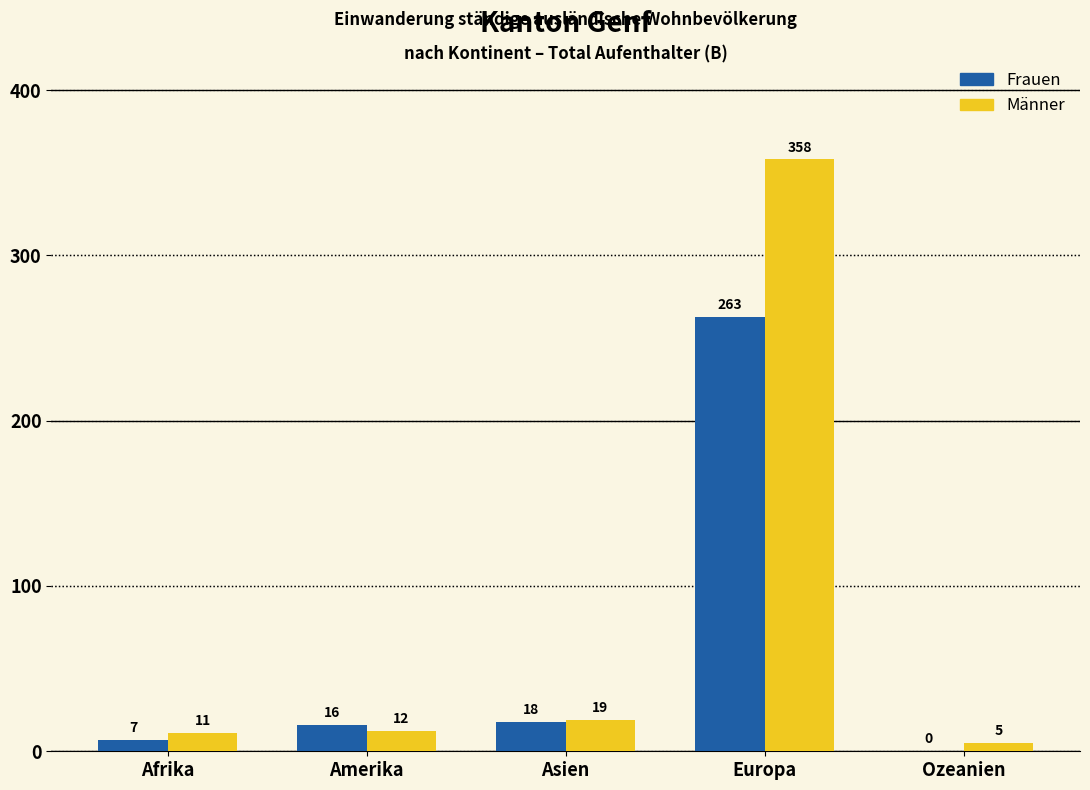

What is the maximum value shown in the chart?

358